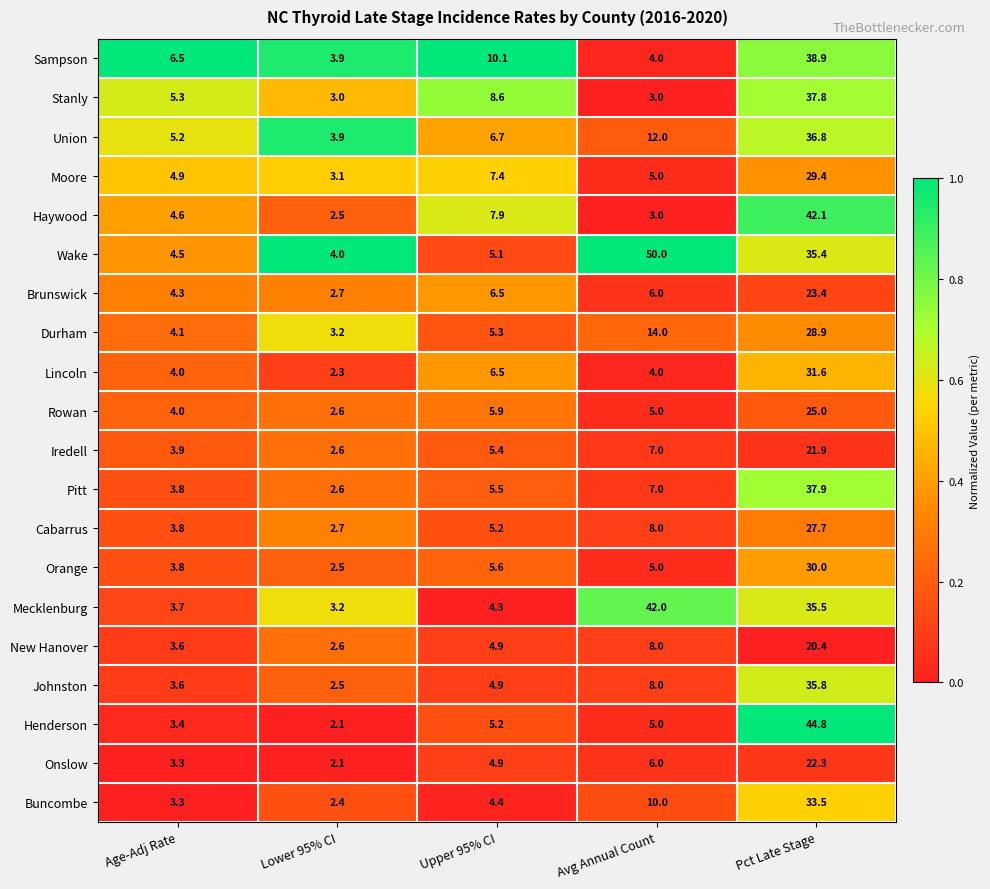

What is the greatest value displayed?

50.0